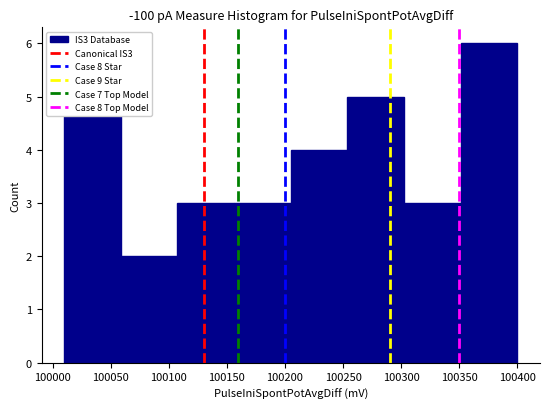

Reading left to right, list every bar in this chart as the range it spans on the x-axis followed by its height. Neither the bar edges nor the heights are printed on the chart, so give them approximately, as read against the axes.

100010 to 100060: 5
100060 to 100110: 2
100110 to 100155: 3
100155 to 100205: 3
100205 to 100255: 4
100255 to 100305: 5
100305 to 100350: 3
100350 to 100400: 6